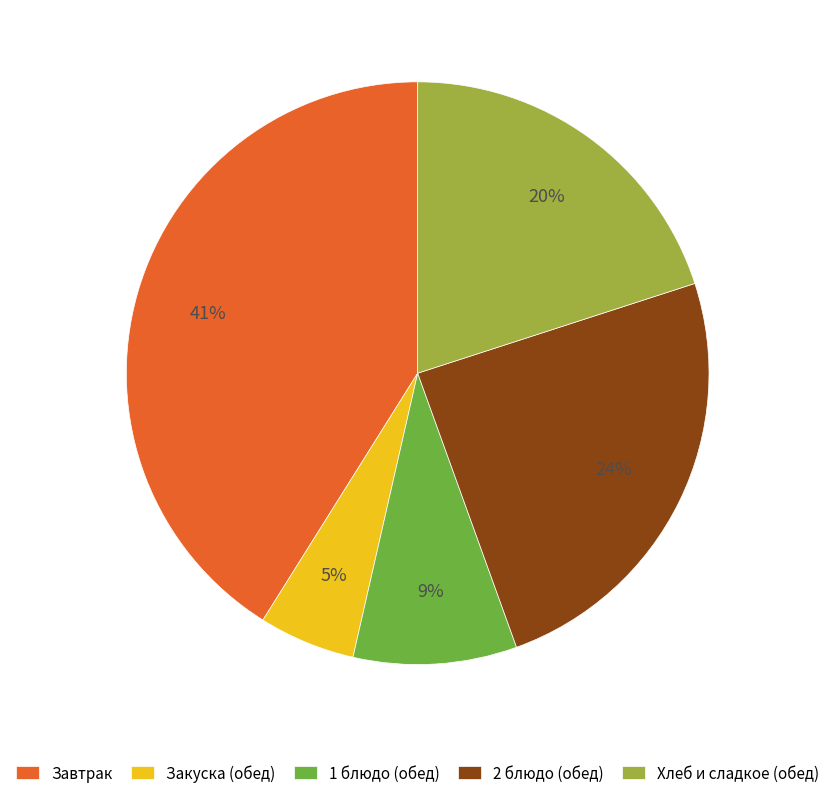

Is there a majority slice in this chart?

No